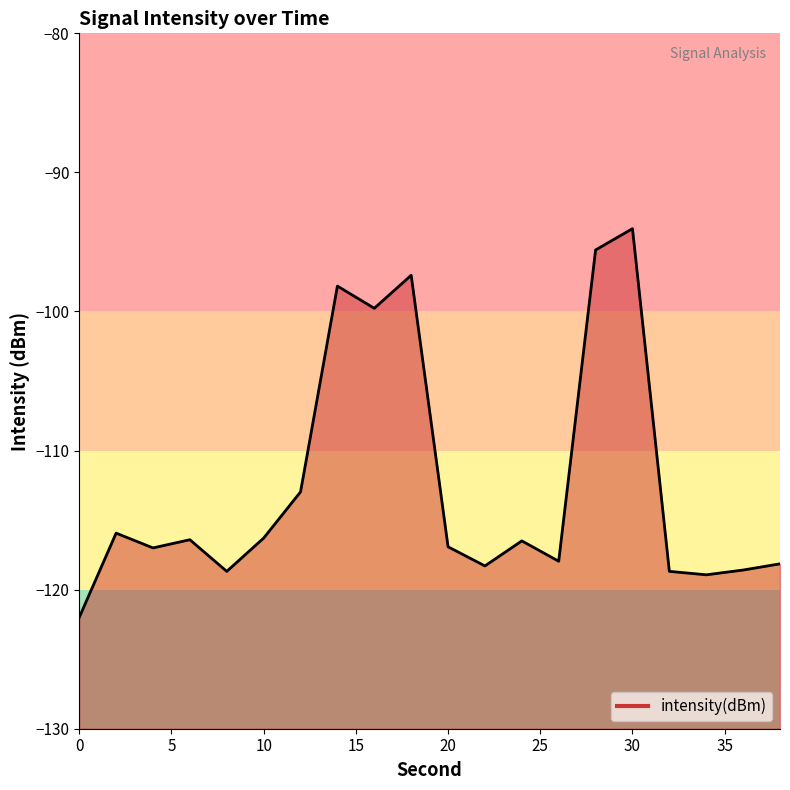

Rank the categories by value from lowest to highest.

0, 34, 8, 32, 36, 22, 38, 26, 4, 20, 24, 6, 10, 2, 12, 16, 14, 18, 28, 30